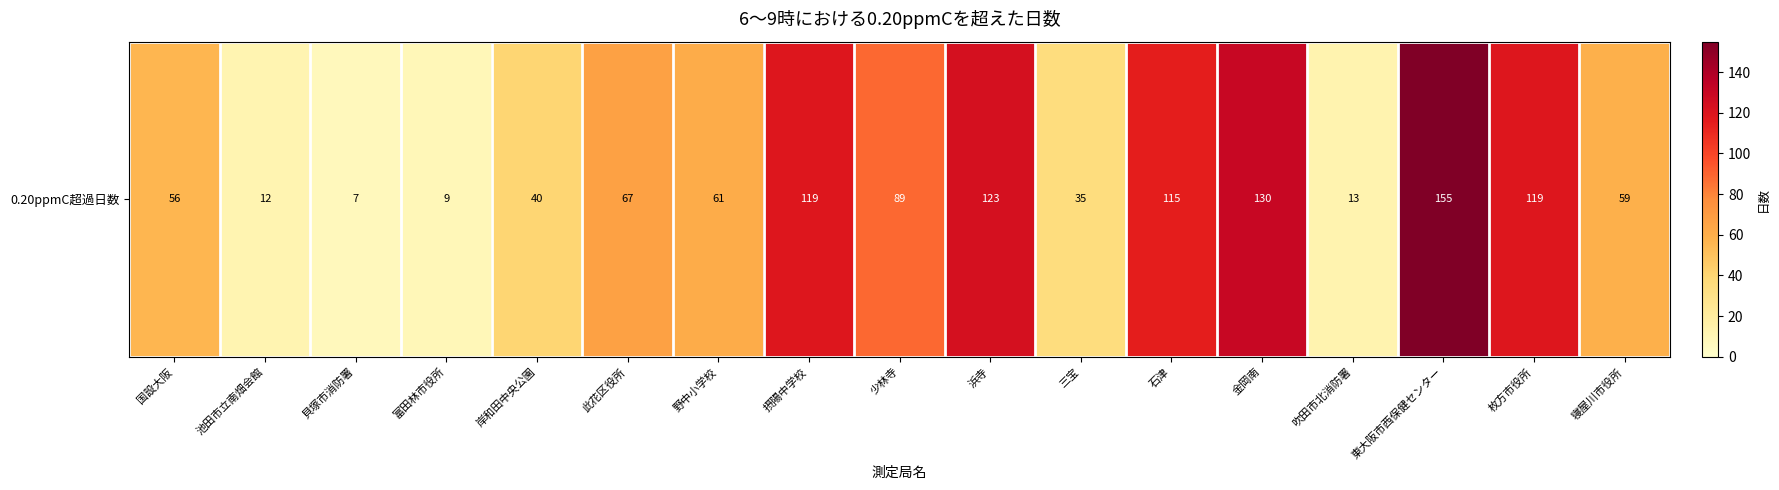

How many values are below 61?

8